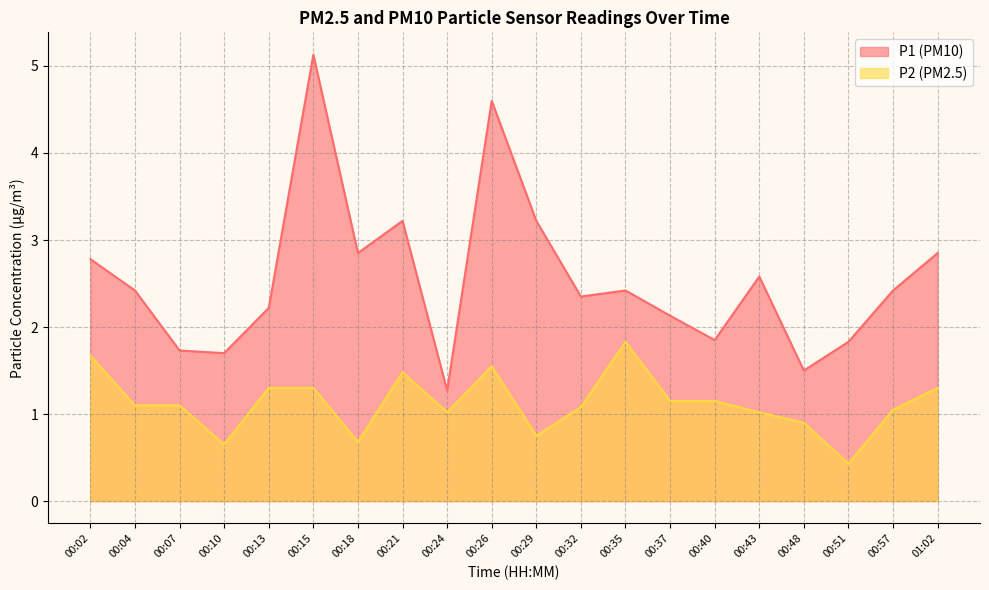

True or false: P1 has a value of 2.8 at 00:02.

True